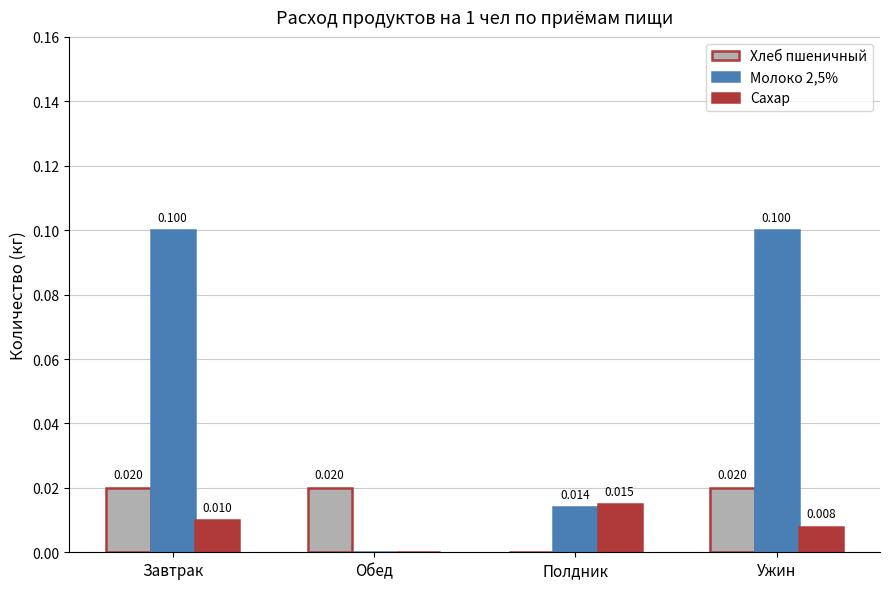

Where is Сахар nearest to the value 0?

Обед